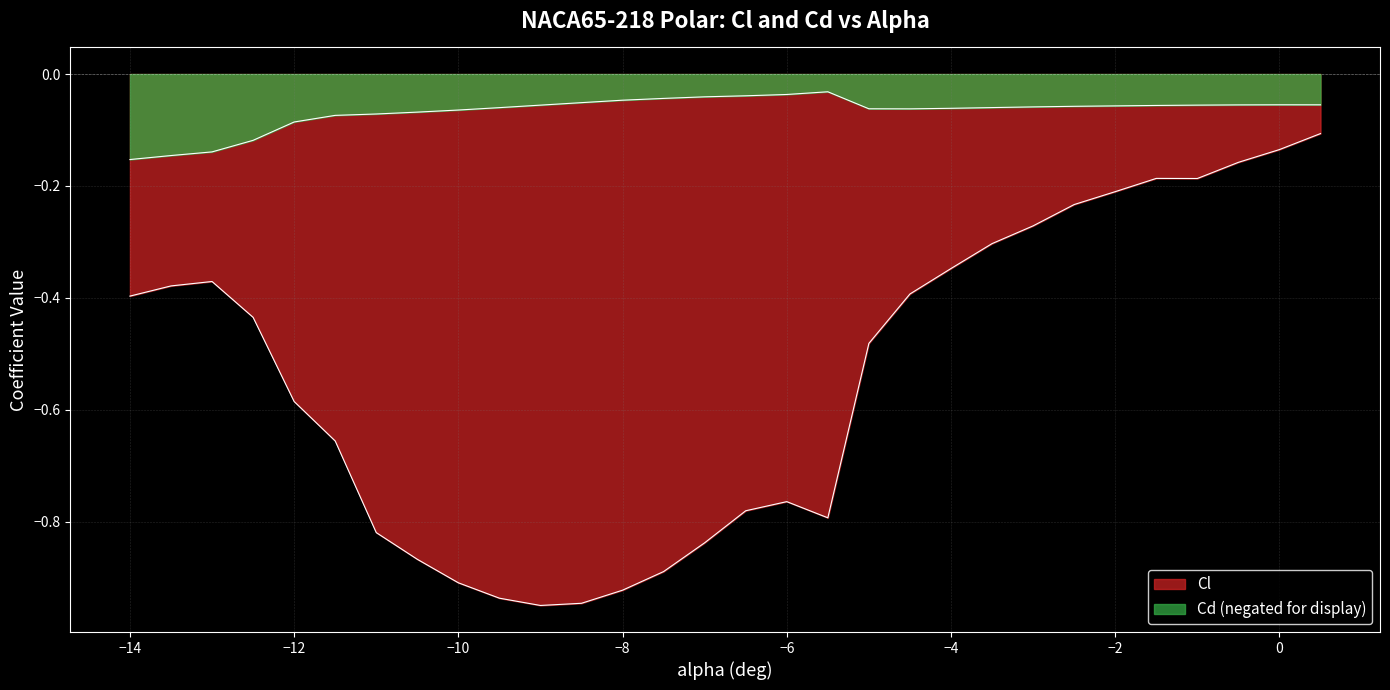

At which category is the sum across all series the highest?

0.5